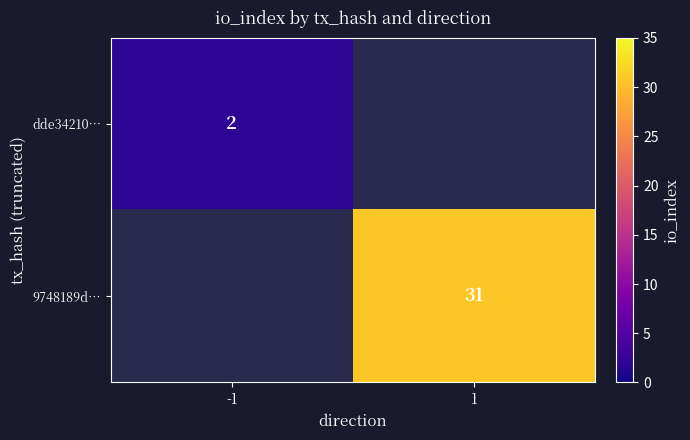

Which has a higher value, -1 or 1?

1